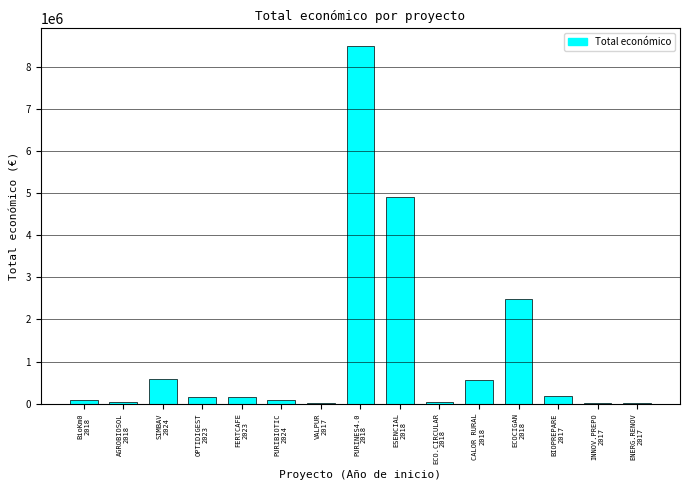

What is the approximate value at AGROBIOSOL
2018, to the nearest 100?

50900